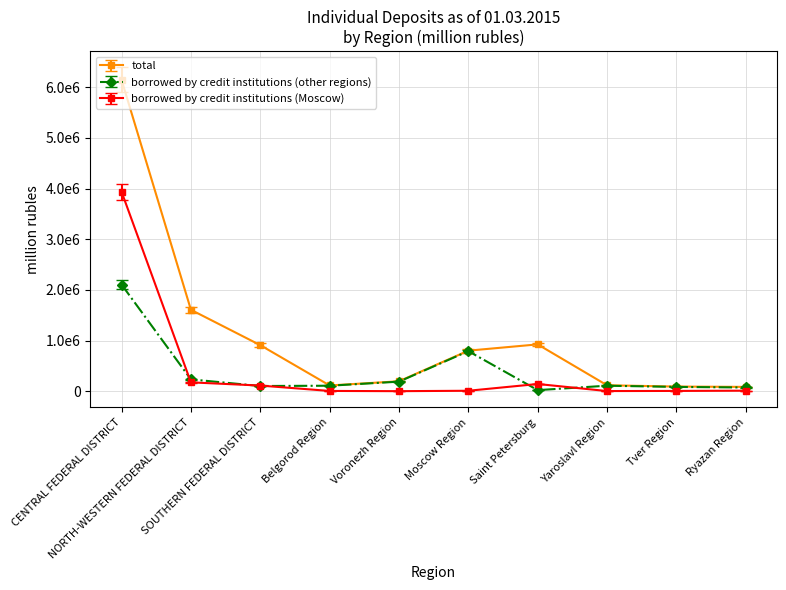

What are all the series names shown in the legend?

total, borrowed by credit institutions (other regions), borrowed by credit institutions (Moscow)